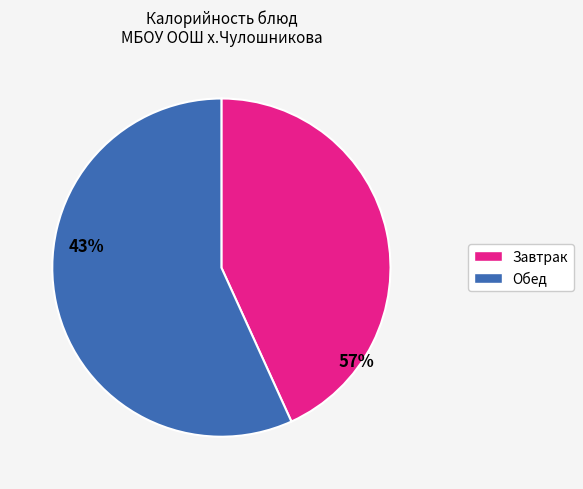

Is there a majority slice in this chart?

Yes